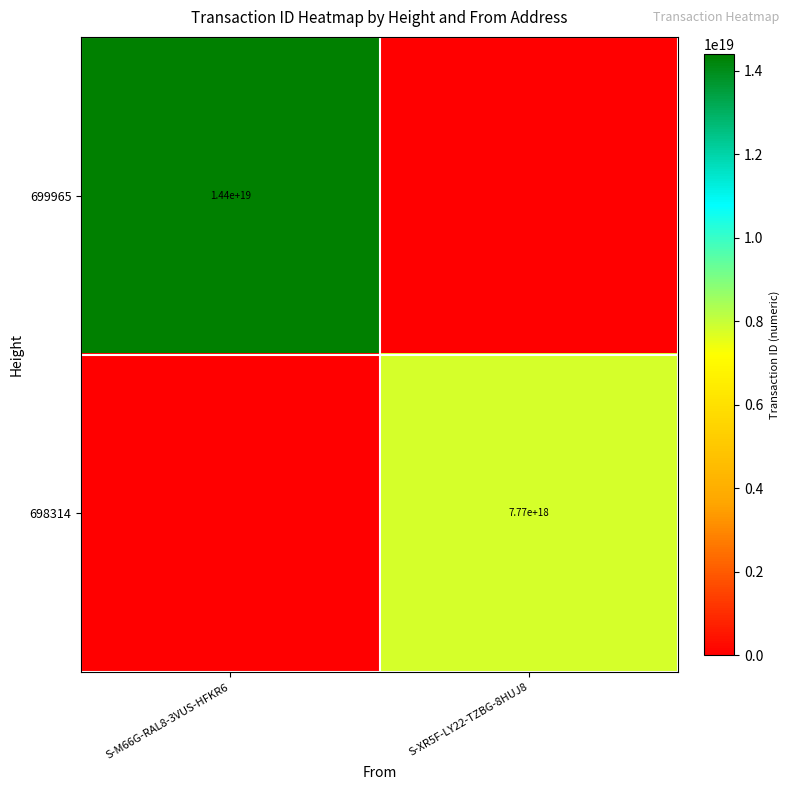

Is the value of 699965 at S-M66G-RAL8-3VUS-HFKR6 greater than the value of 698314 at S-XR5F-LY22-TZBG-8HUJ8?

Yes